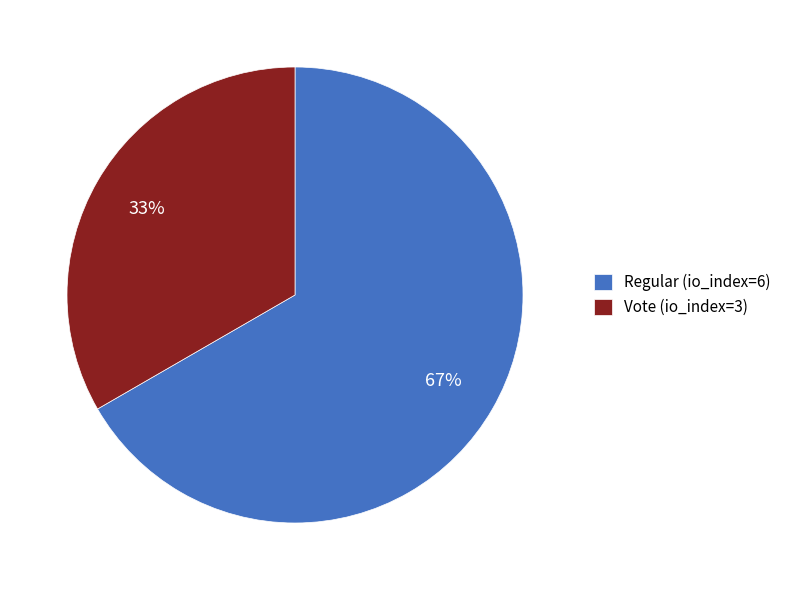

Rank the categories by value from highest to lowest.

Regular (io_index=6), Vote (io_index=3)